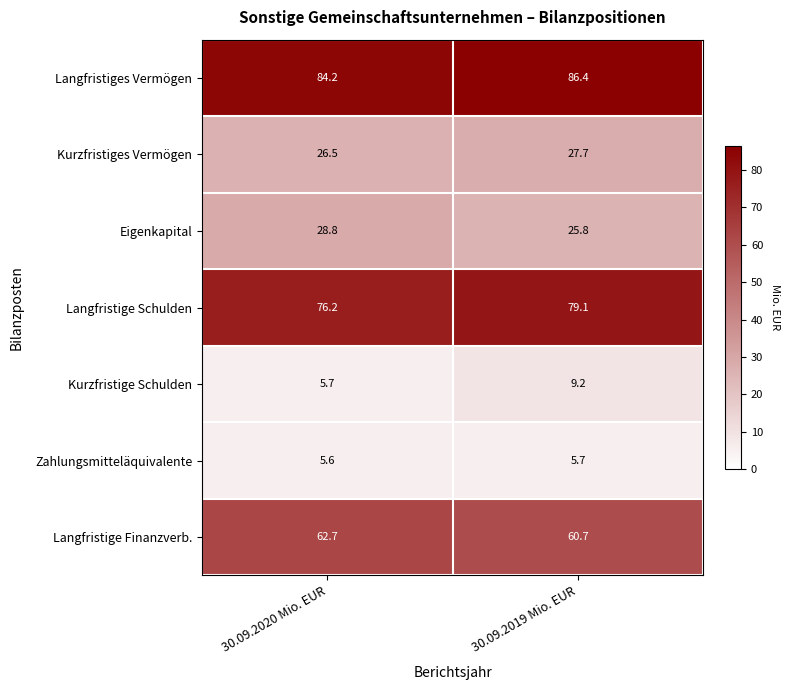

What value does the Langfristige Finanzverb. series have at 30.09.2019 Mio. EUR?

60.7